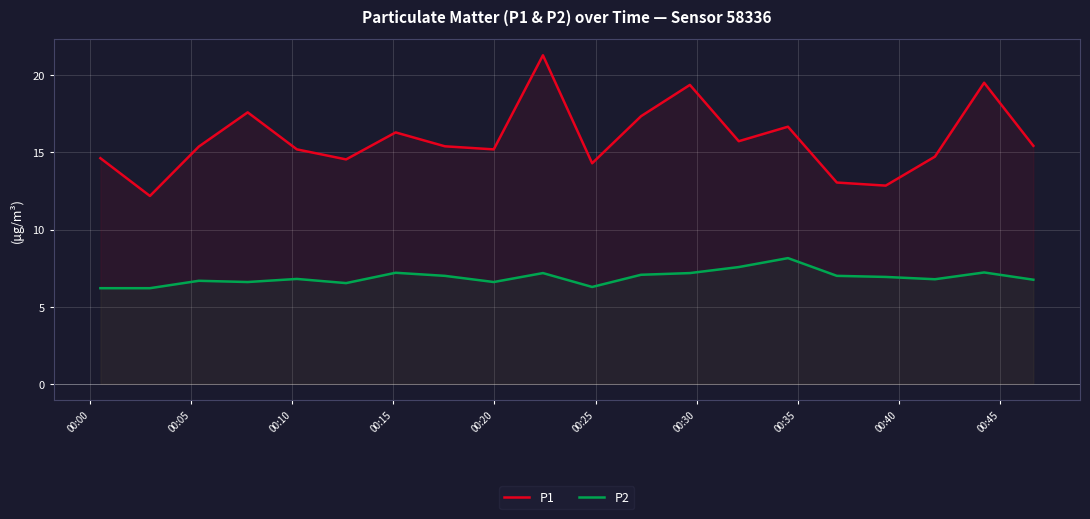

Which series has the largest range (max minus min)?

P1